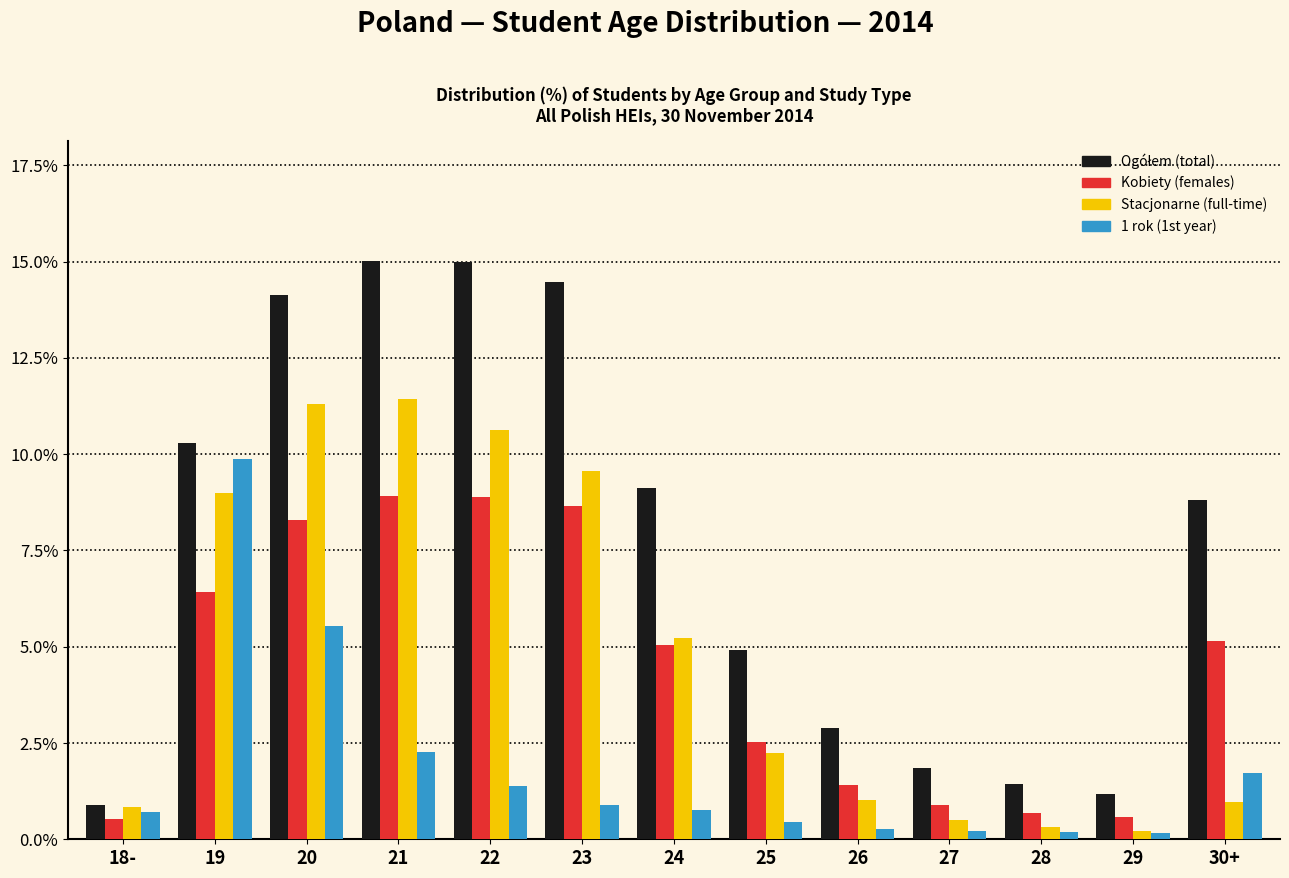

What is the average value of the Stacjonarne (full-time) series?

4.9